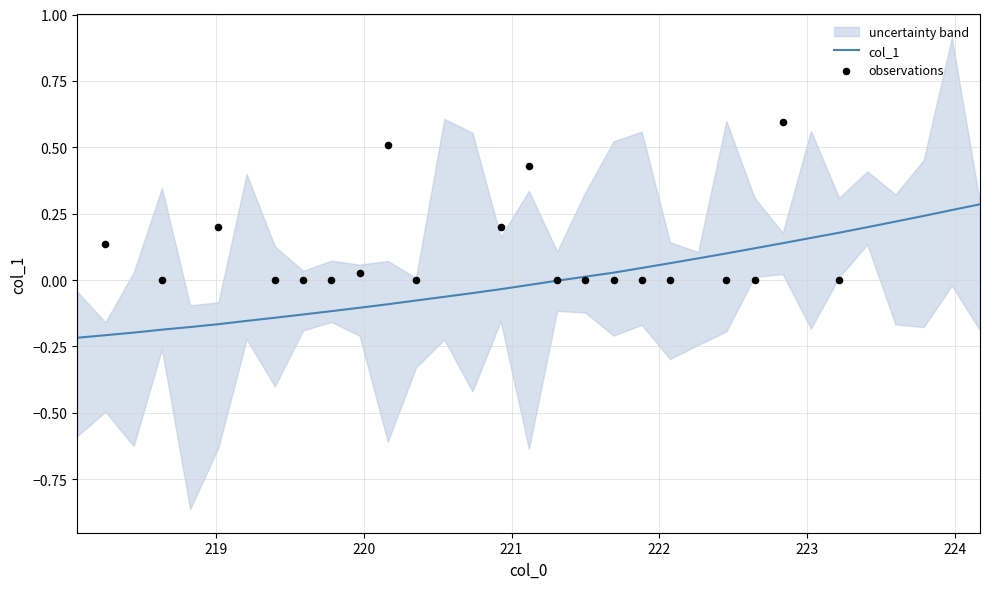

Between 220.7354 and 221.1174, which is larger?

221.1174